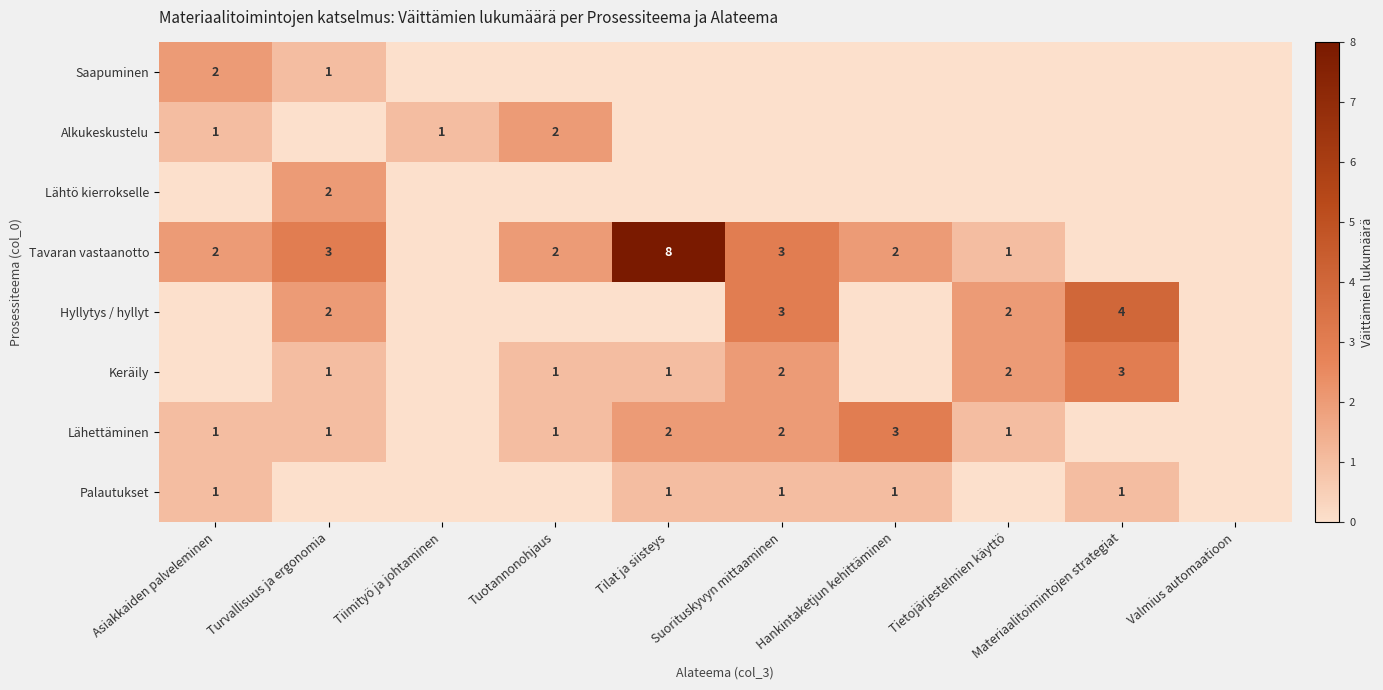

The value of Keräily at Tilat ja siisteys is 2. True or false?

False